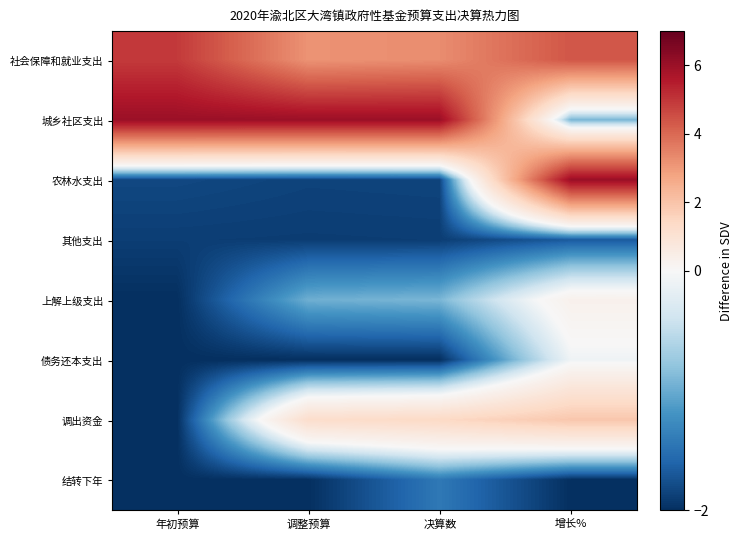

At which category does the chart reach its minimum across all series?

年初预算